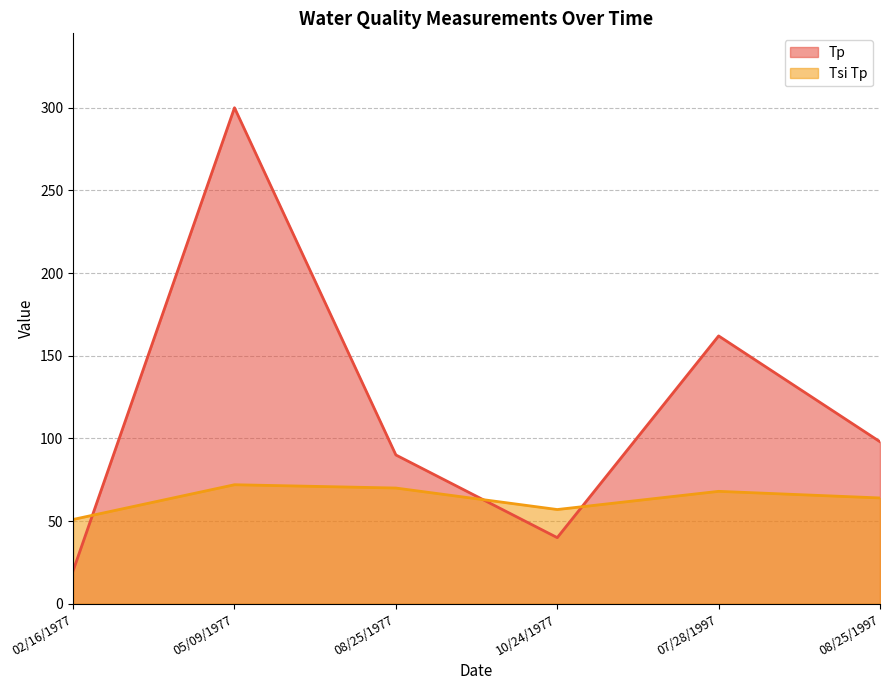

What is the minimum value shown in the chart?

20